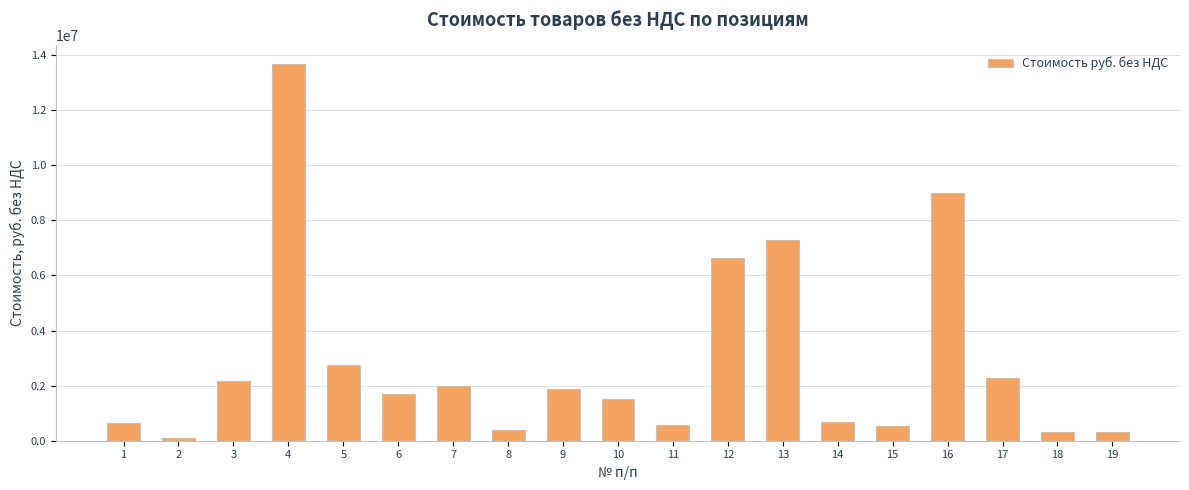

What is the difference between the values at 1 and 2?

524811.4